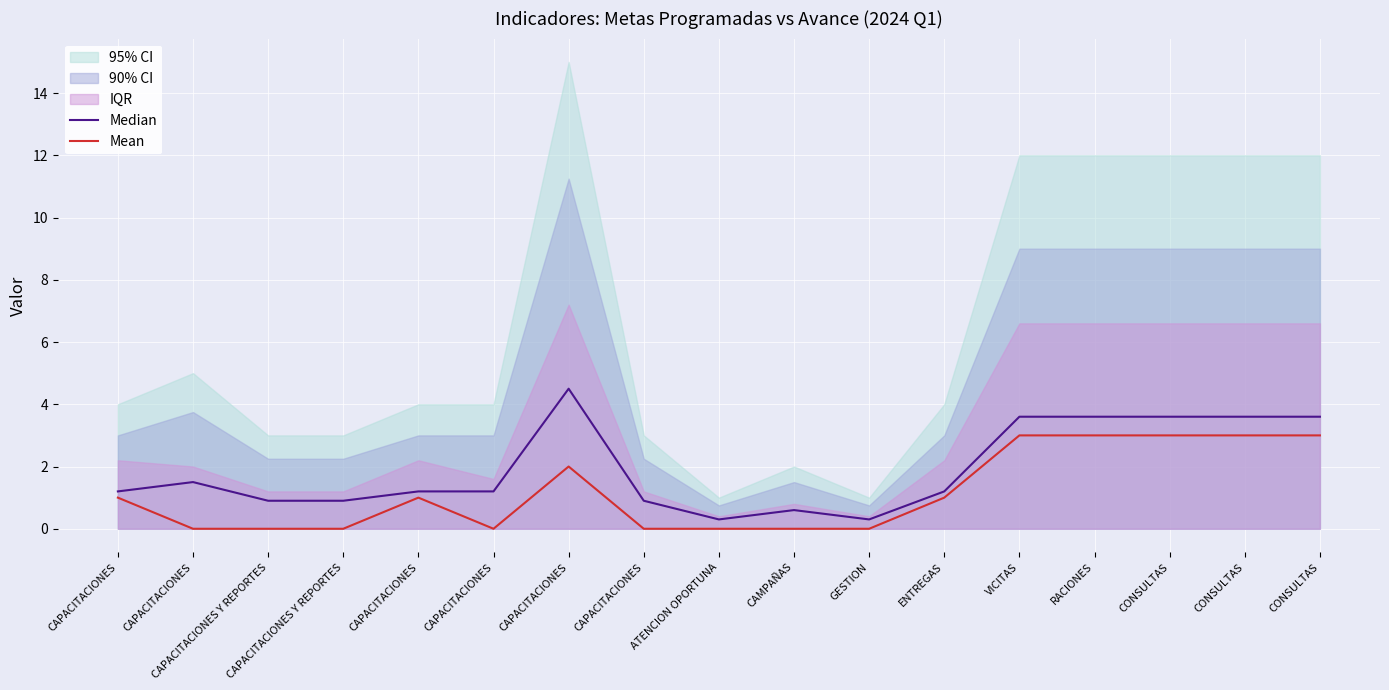

What is the difference between the maximum and minimum values in the Median series?

4.2